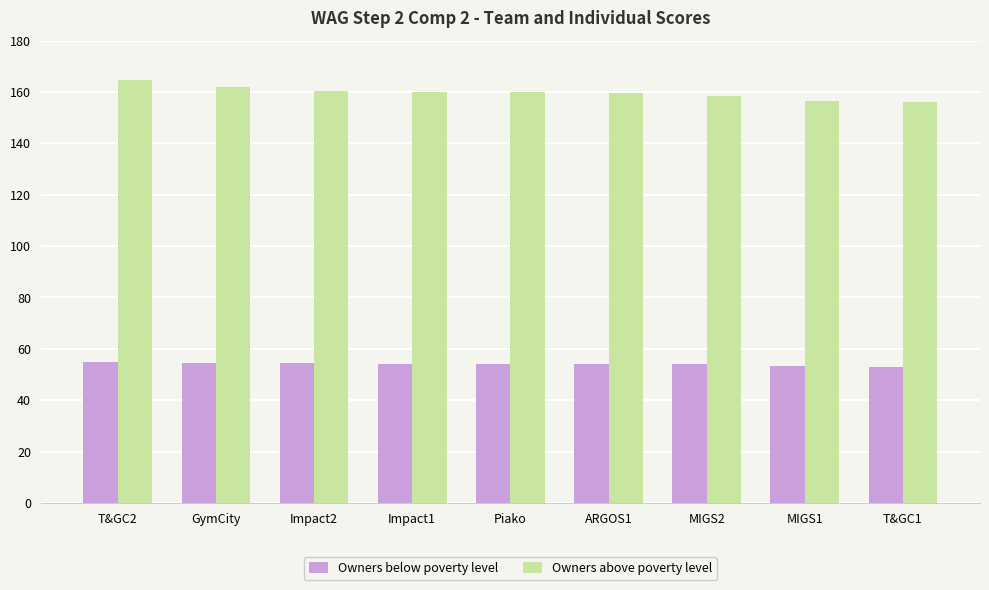

How many bars are there in each group?

2